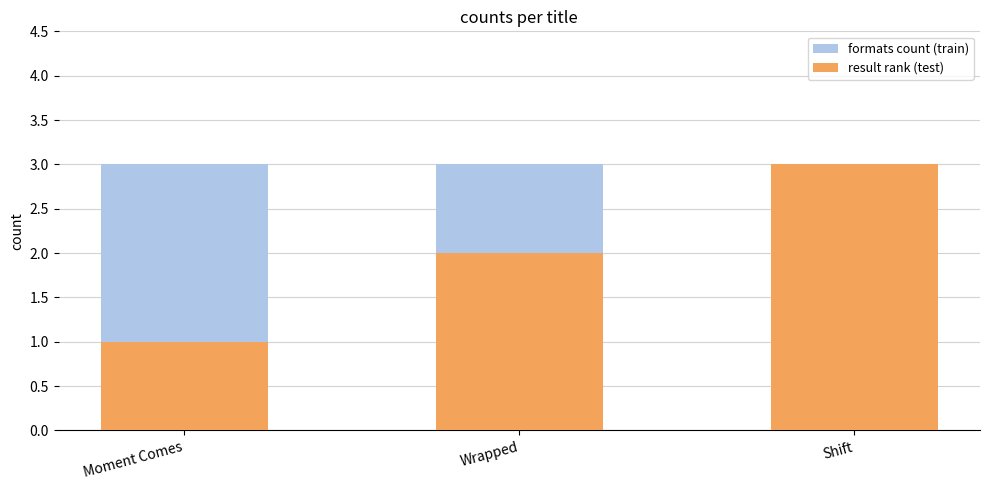

Where is result rank (test) nearest to the value 2?

Wrapped